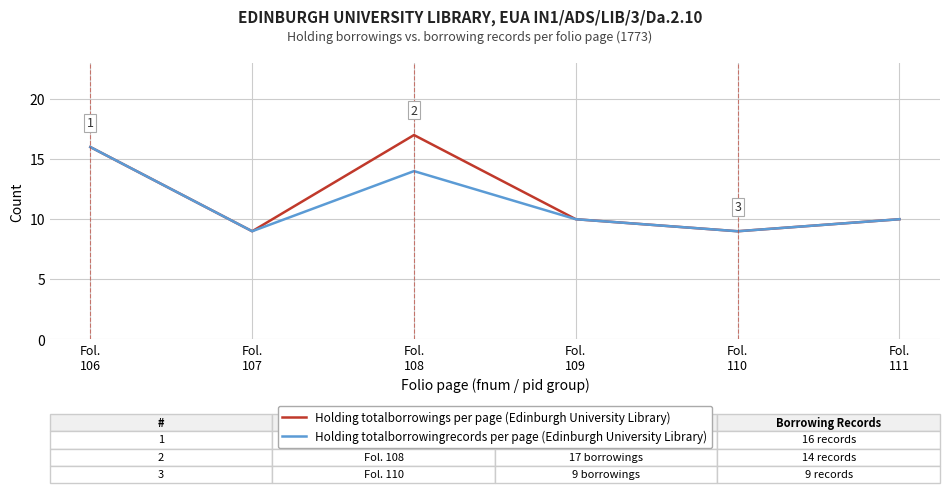

Which series has the largest total across all categories?

Holding totalborrowings per page (Edinburgh University Library)